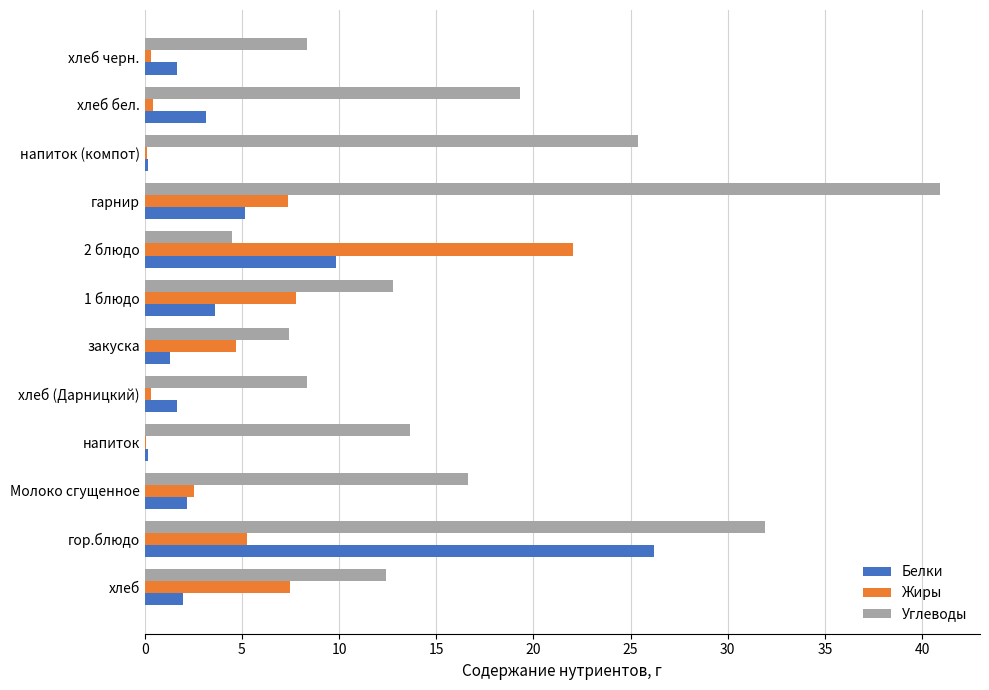

What is the maximum value shown in the chart?

40.9